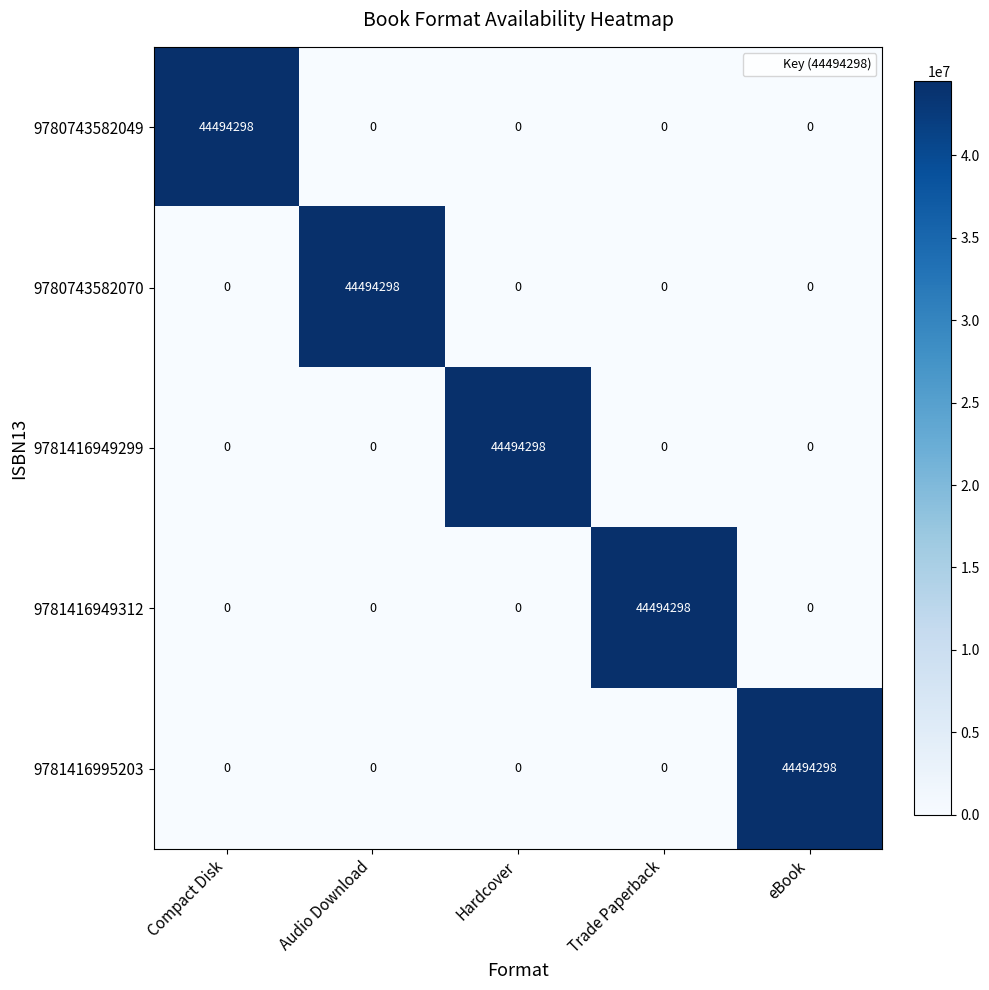

What is the total value across all series at Trade Paperback?

44494298